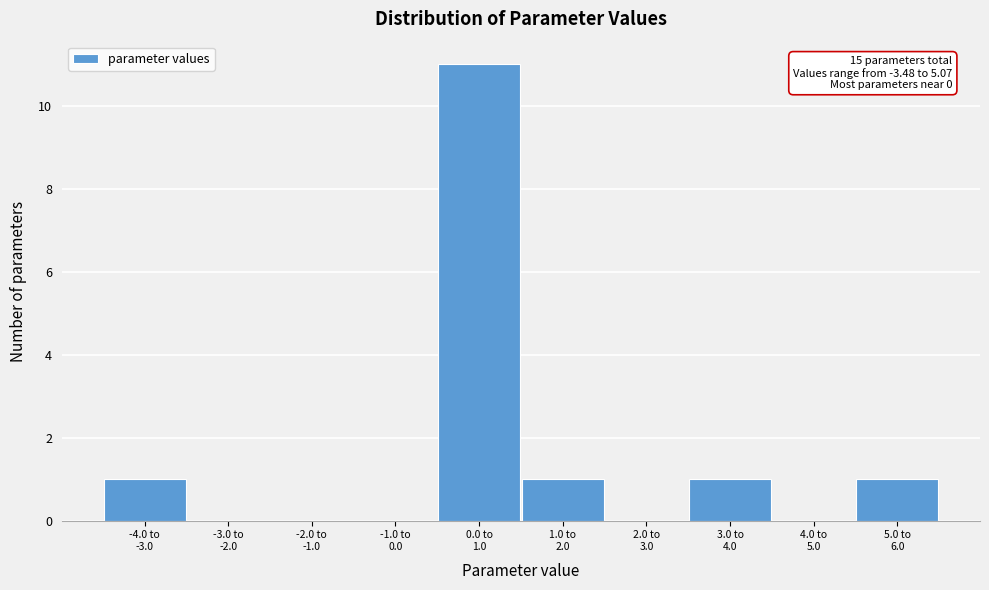

What is the maximum value shown in the chart?

11